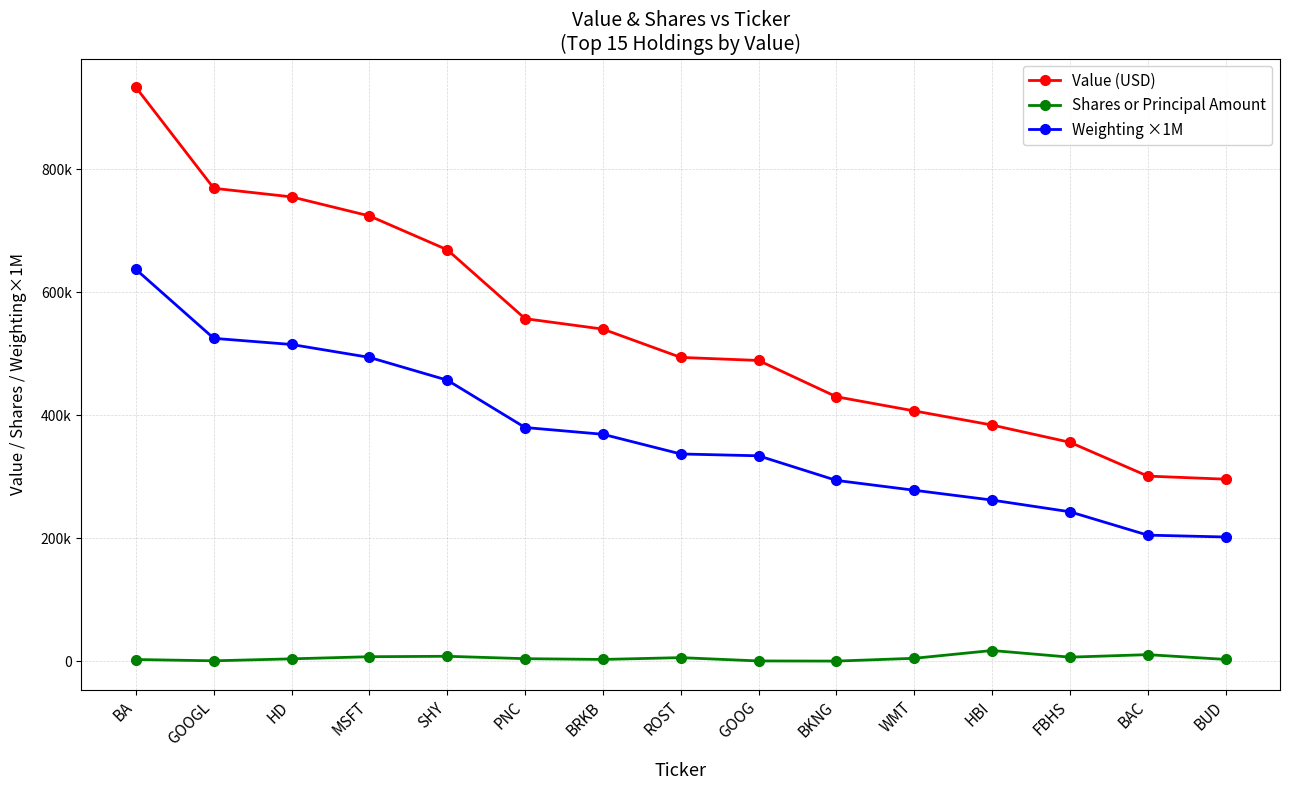

Rank the series at PNC from highest to lowest value.

Value (USD), Weighting ×1M, Shares or Principal Amount